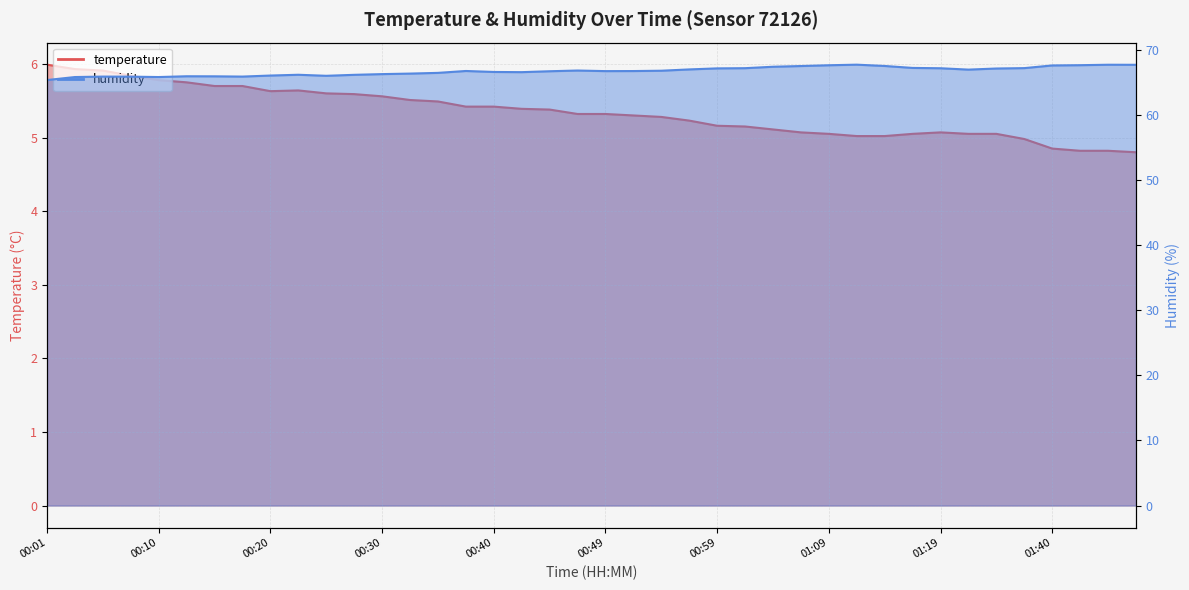

At which label does humidity first exceed 66?

00:20